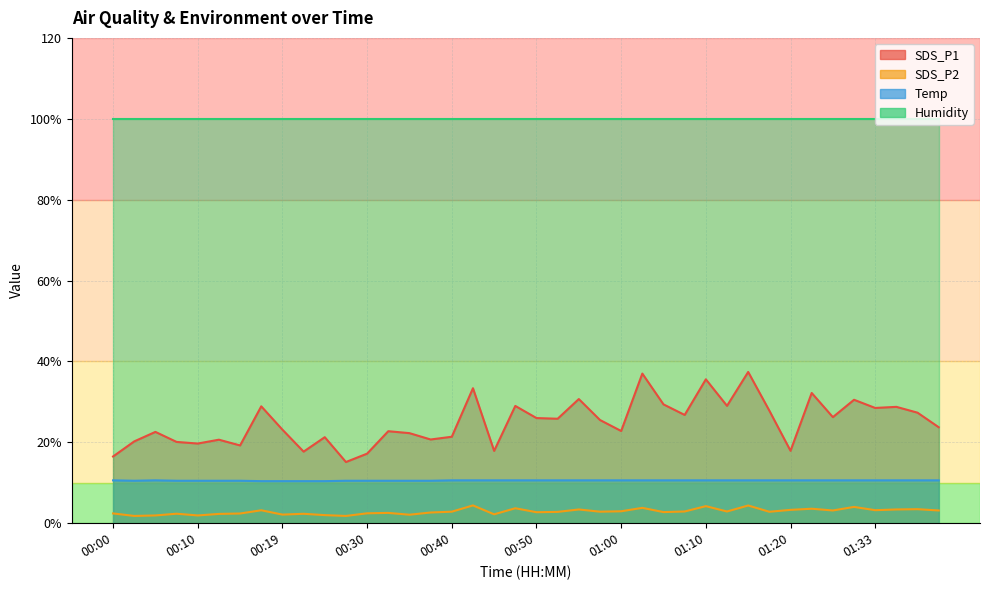

What position from the right is 00:14?

34